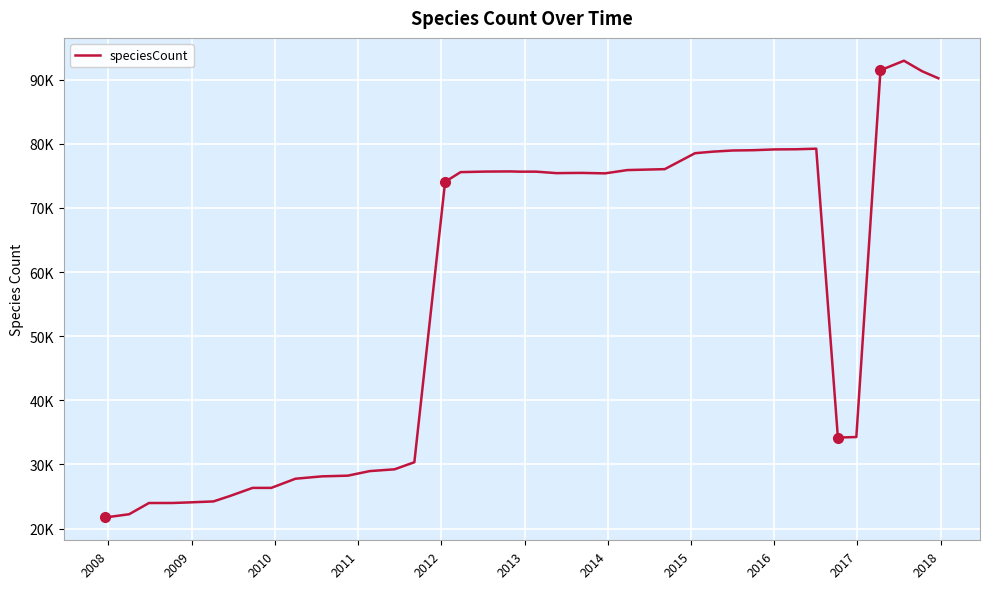

Does the chart display data point markers on the line(s)?

No